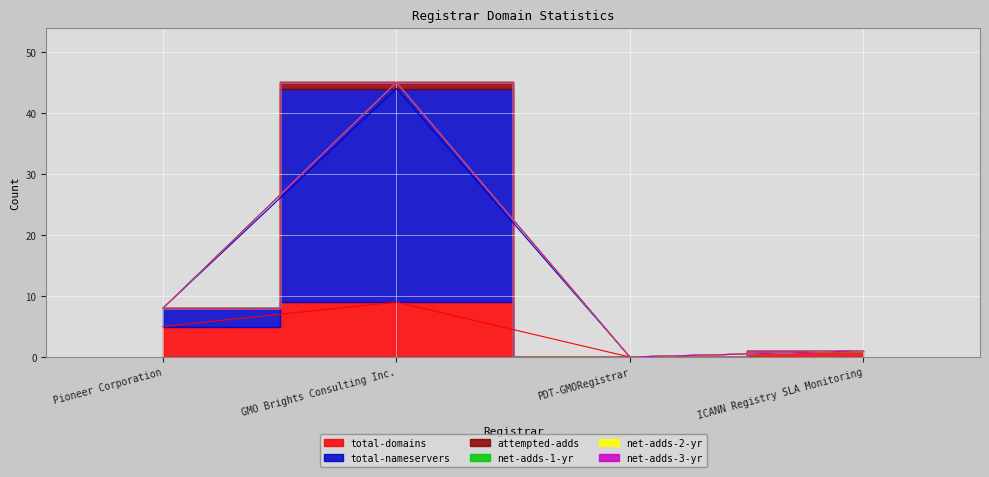

How many values in the total-domains series exceed 5?

1